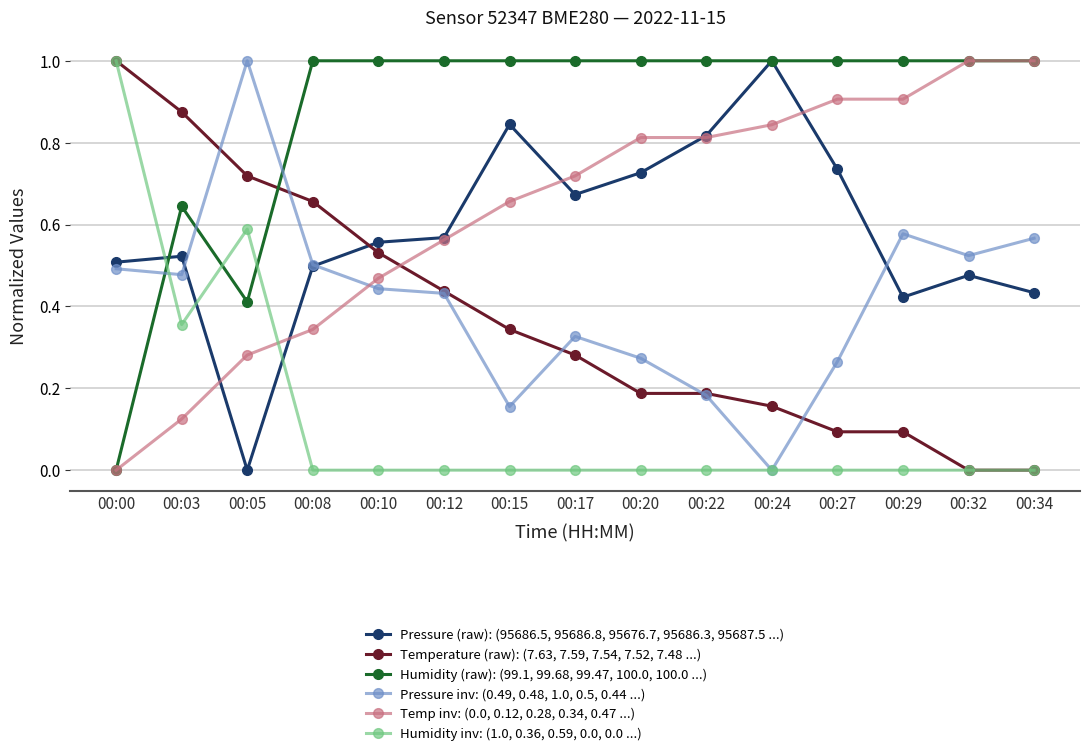

Is the value of Temp inv: (0.0, 0.12, 0.28, 0.34, 0.47 ...) at 00:22 greater than the value of Temperature (raw): (7.63, 7.59, 7.54, 7.52, 7.48 ...) at 00:24?

Yes